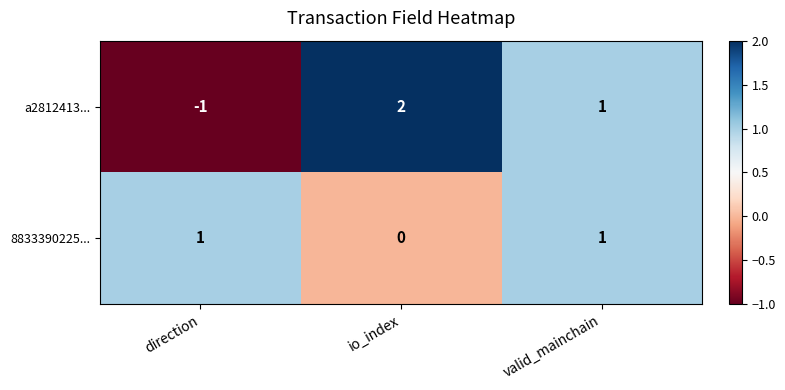

What is the difference between the maximum and minimum values in the a2812413... series?

3